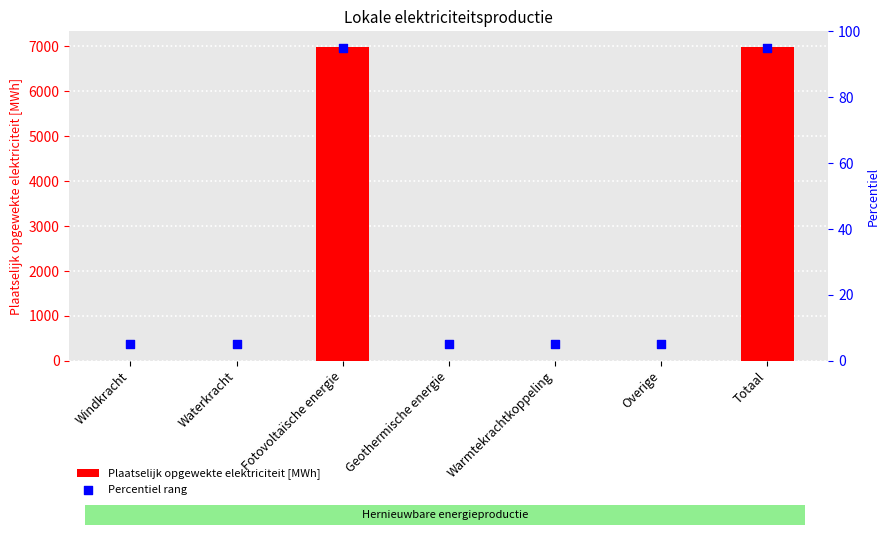

Which series reaches the minimum Y coordinate?

Plaatselijk opgewekte elektriciteit [MWh]